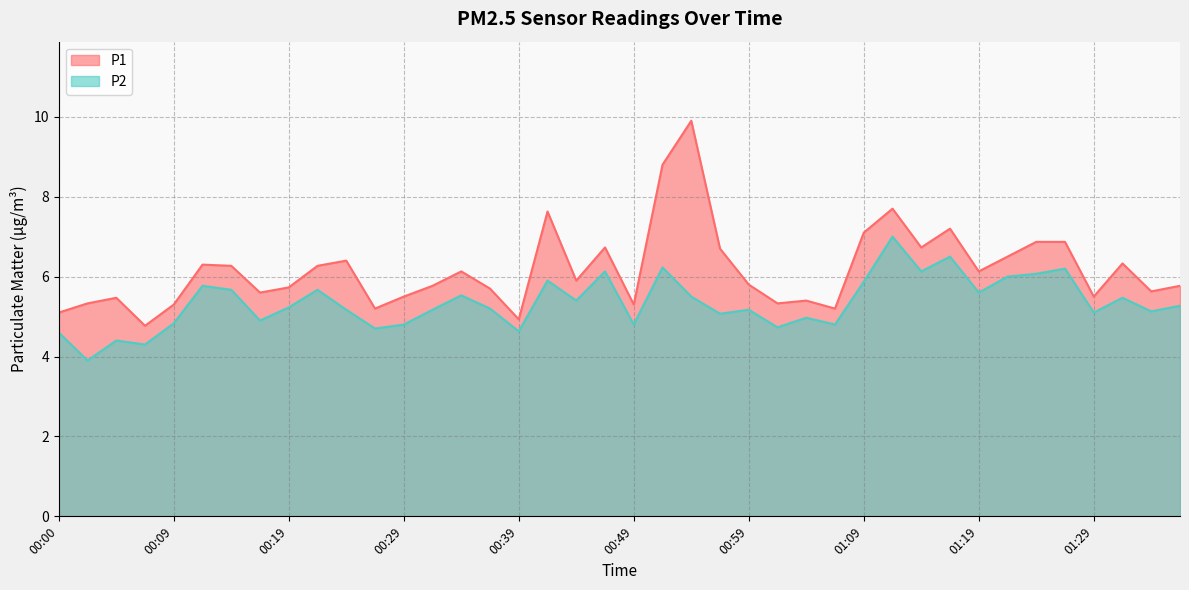

How many lines are shown in the chart?

2